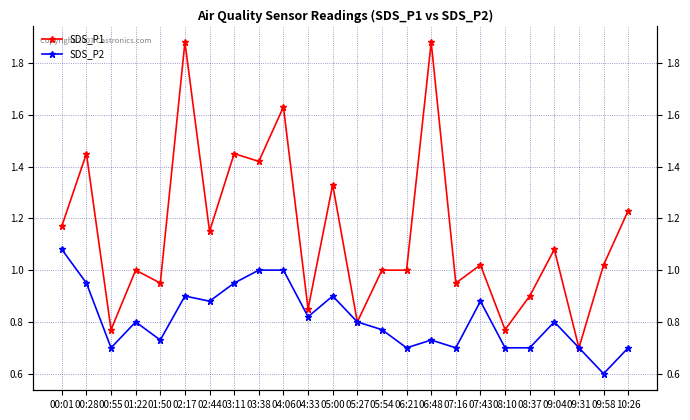

Reading left to right, list all the values displayed in this chart.

SDS_P1: 1.2	1.4	0.8	1.0	0.9	1.9	1.1	1.4	1.4	1.6	0.8	1.3	0.8	1.0	1.0	1.9	0.9	1.0	0.8	0.9	1.1	0.7	1.0	1.2
SDS_P2: 1.1	0.9	0.7	0.8	0.7	0.9	0.9	0.9	1.0	1.0	0.8	0.9	0.8	0.8	0.7	0.7	0.7	0.9	0.7	0.7	0.8	0.7	0.6	0.7